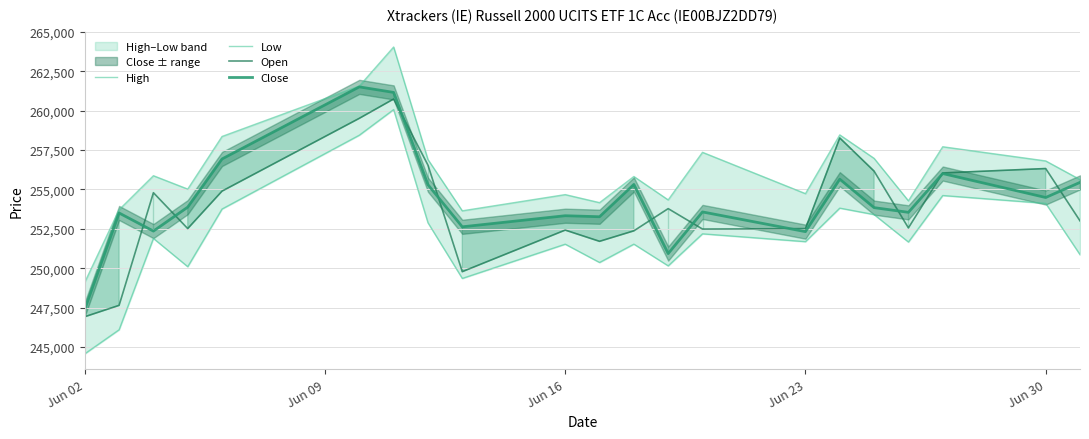

What is the highest value of the Close series?

261512